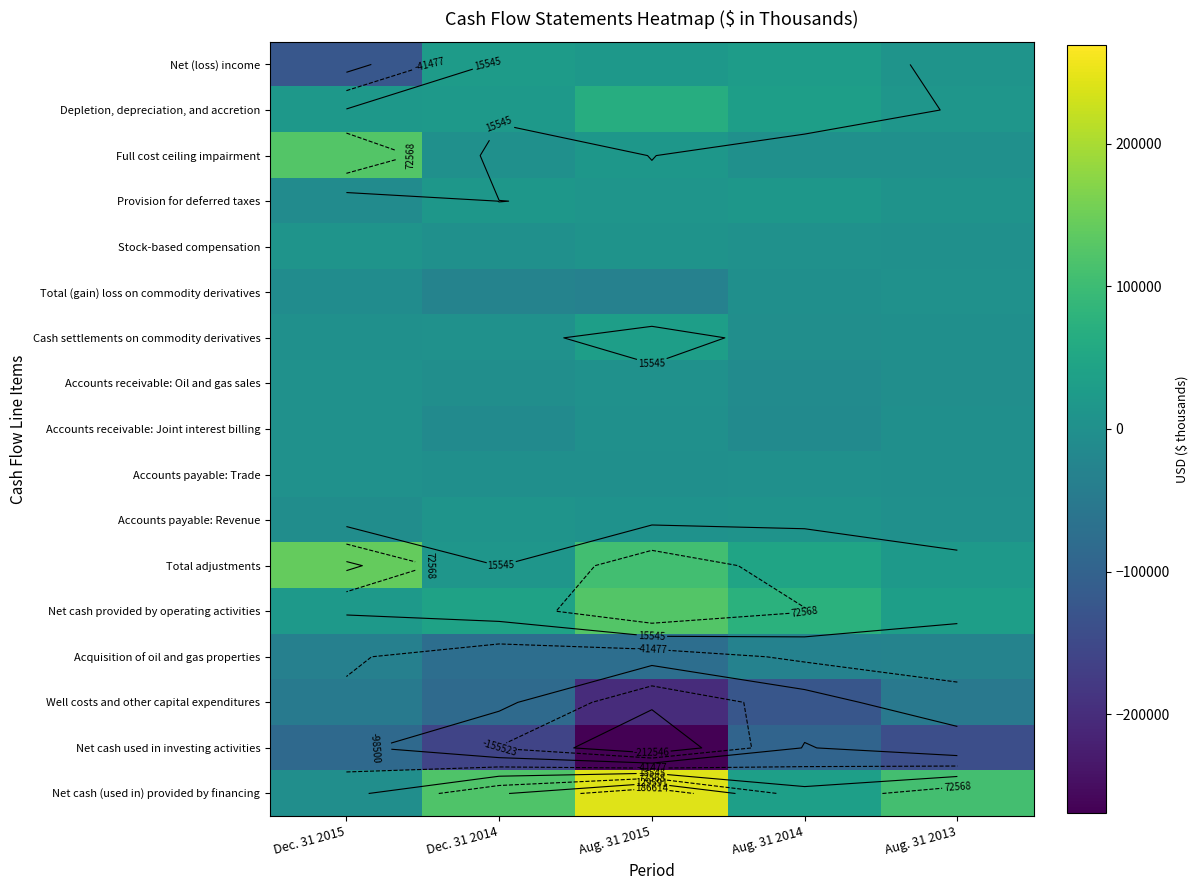

What is the difference between the highest and lowest values at Aug. 31 2014?

199917